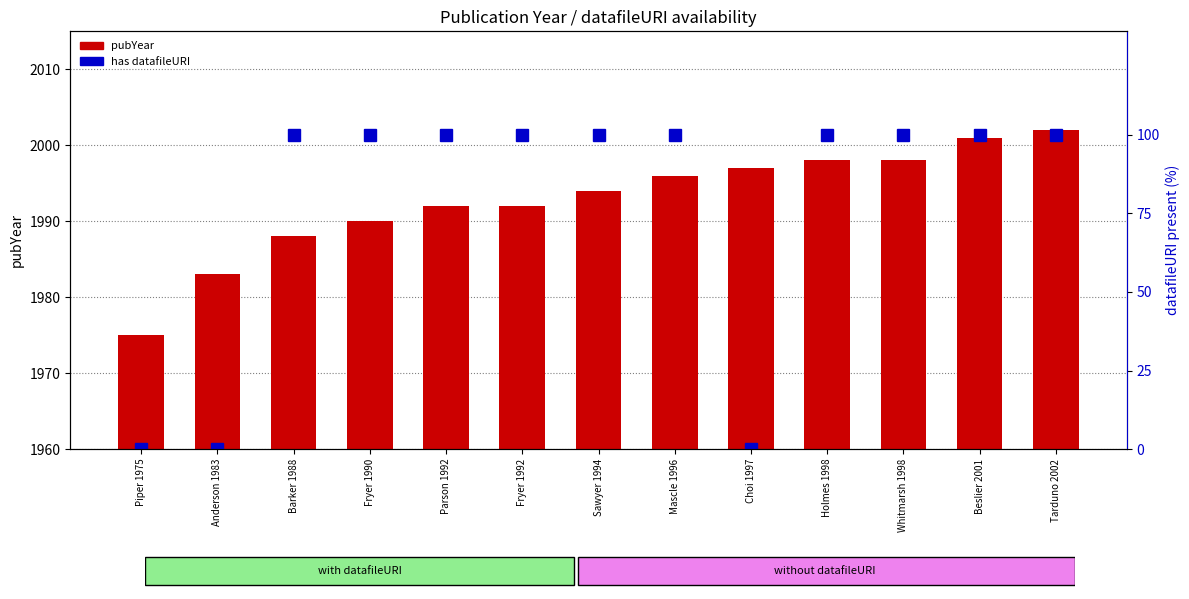

What are all the series names shown in the legend?

pubYear, has datafileURI